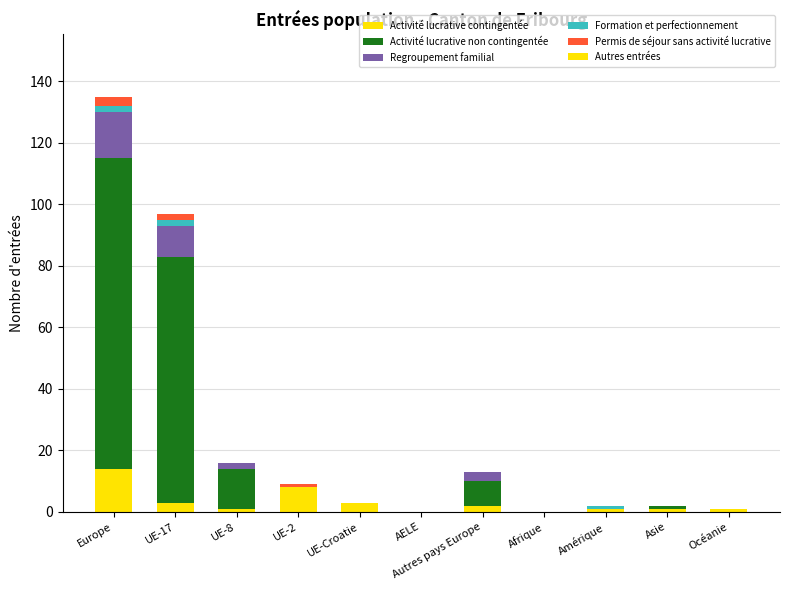

How many categories are shown in the chart?

11